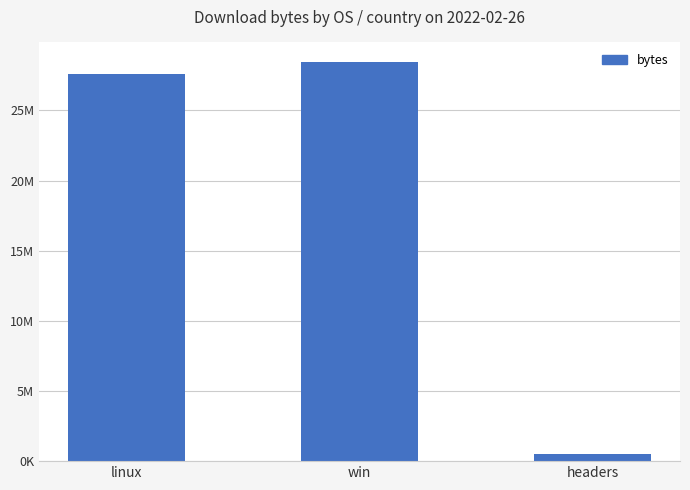

Are the bars horizontal?

No